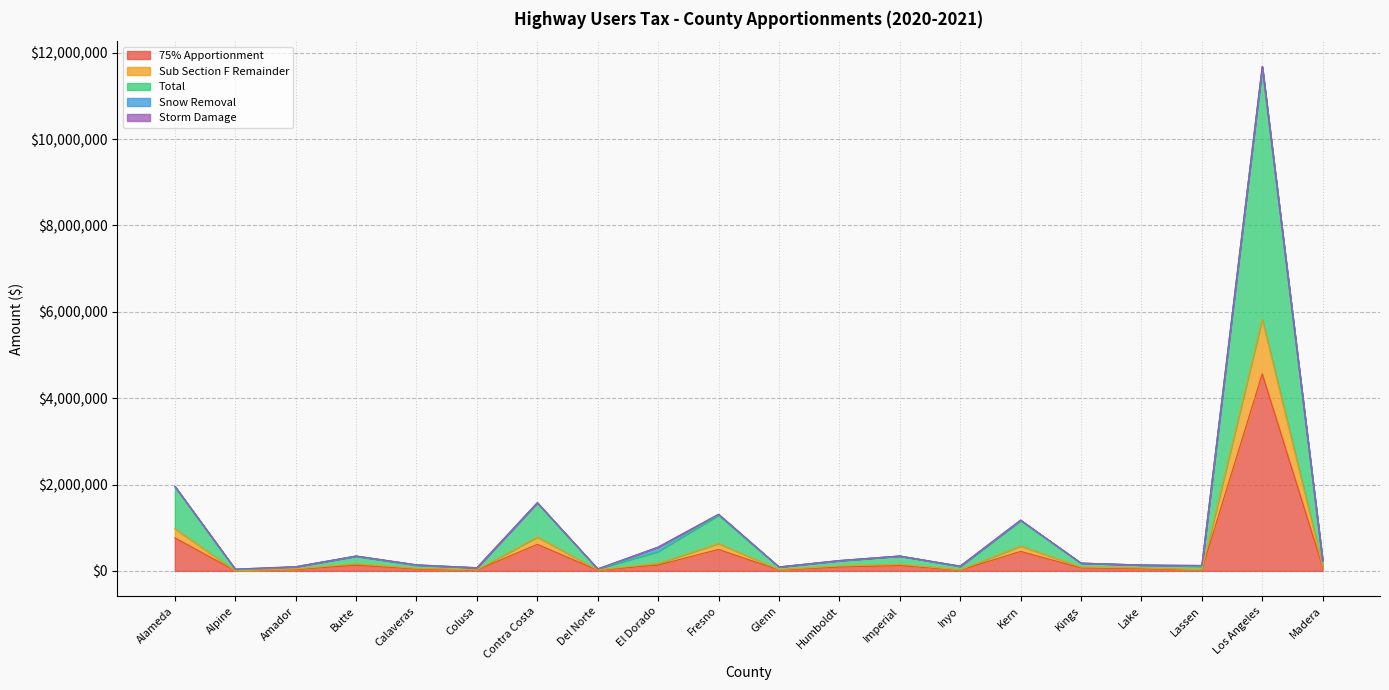

What is the total value across all series at Madera?

429473.0